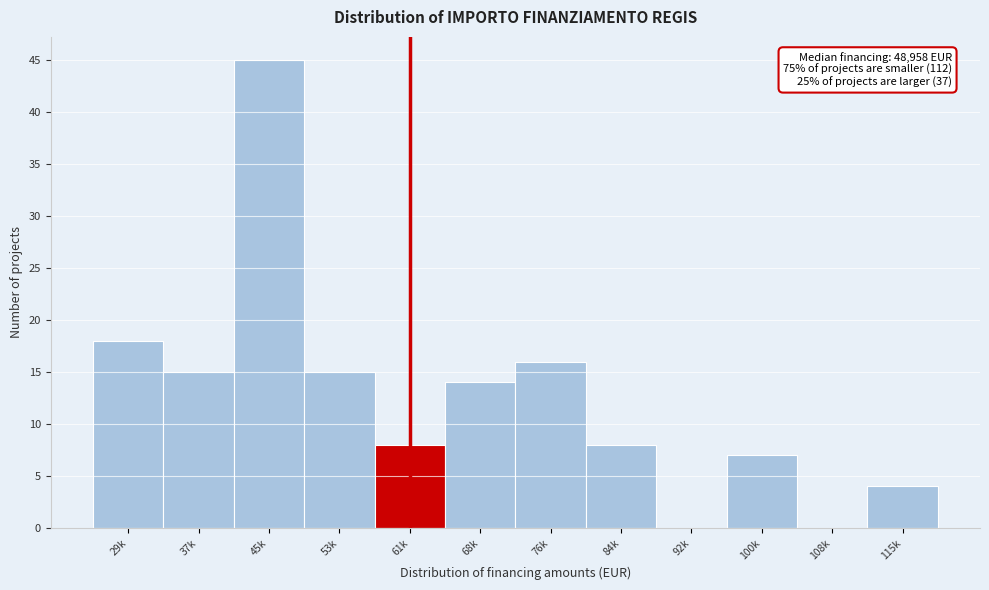

Reading left to right, list all the values displayed in this chart.

29k=18	37k=15	45k=45	53k=15	61k=8	68k=14	76k=16	84k=8	92k=0	100k=7	108k=0	115k=4